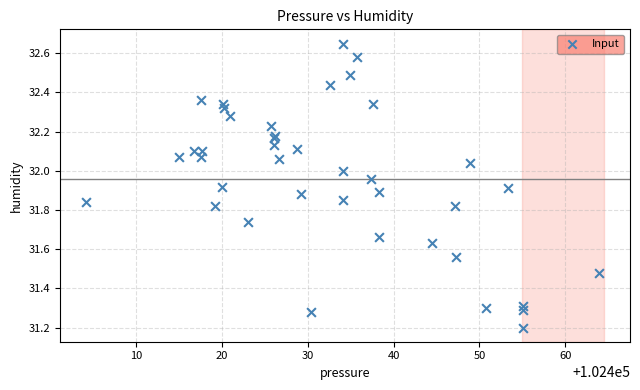

What Y value in the scatter plot is closest to 31?

31.2